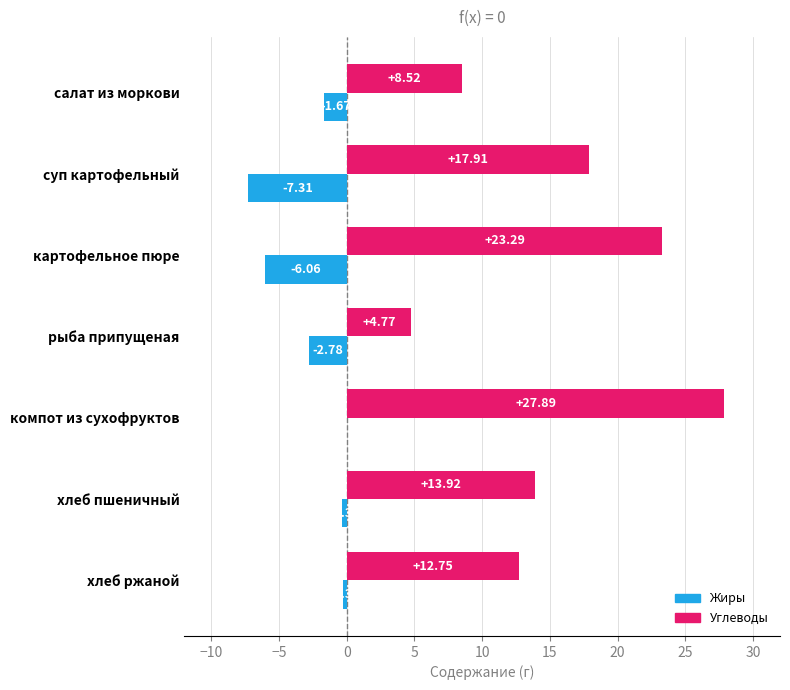

What is the total value across all series at картофельное пюре?

17.2